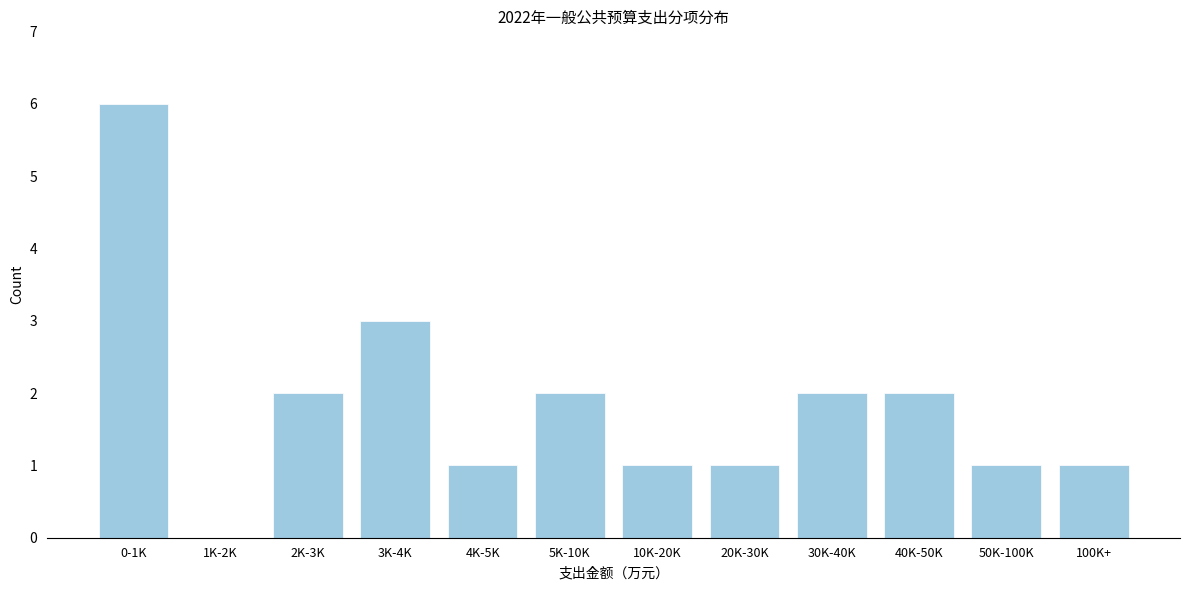

Reading right to left, list all the values displayed in this chart.

100K+=1	50K-100K=1	40K-50K=2	30K-40K=2	20K-30K=1	10K-20K=1	5K-10K=2	4K-5K=1	3K-4K=3	2K-3K=2	1K-2K=0	0-1K=6